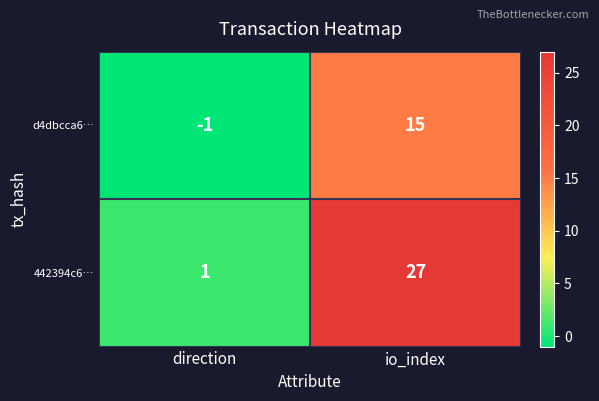

Which series has the largest total across all categories?

442394c6…